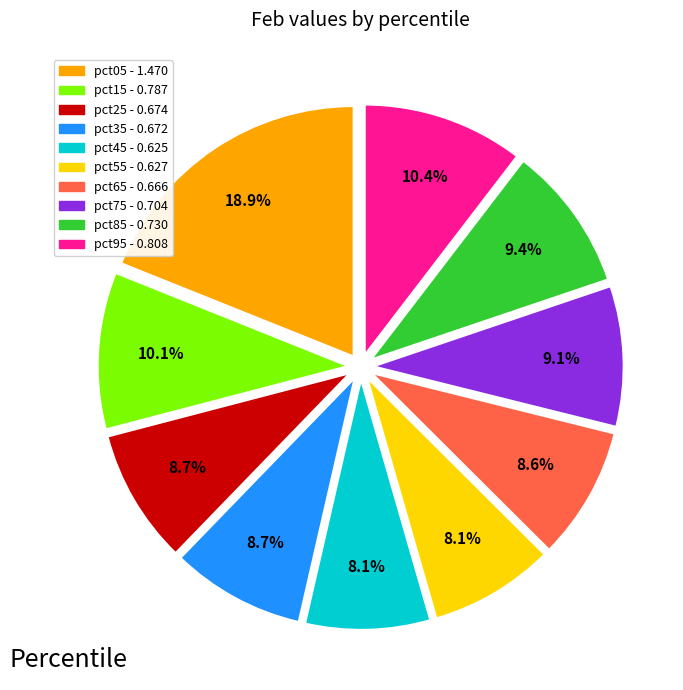

How many segments does this pie chart have?

10